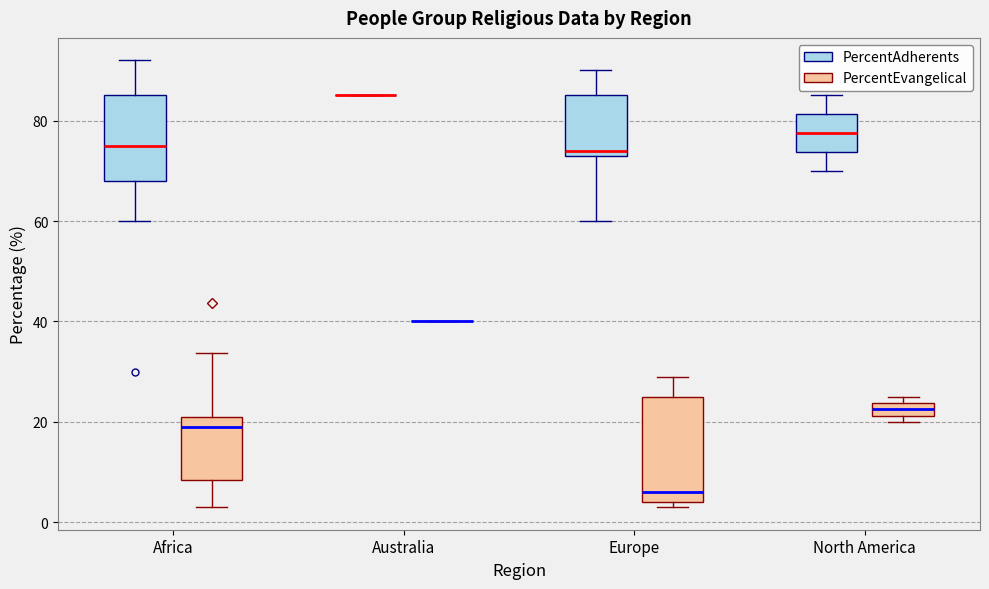

Which box is the tallest, from its lower edge to its upper edge?

Europe (PercentEvangelical)